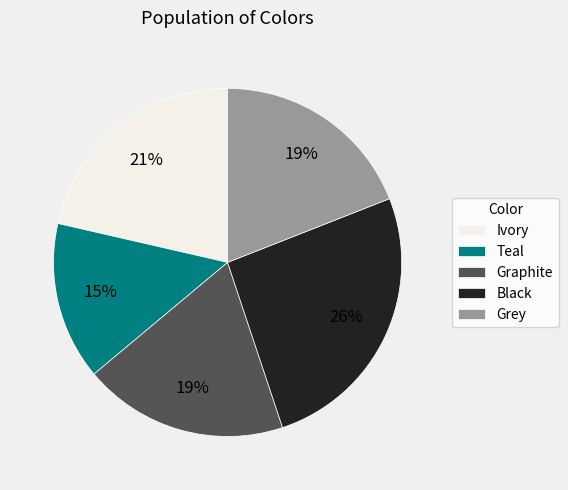

Which slice is the largest?

Black